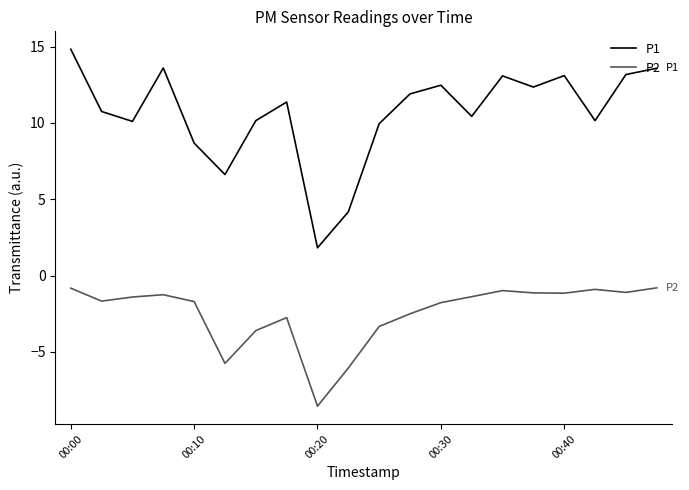

Which series has the largest total across all categories?

P1